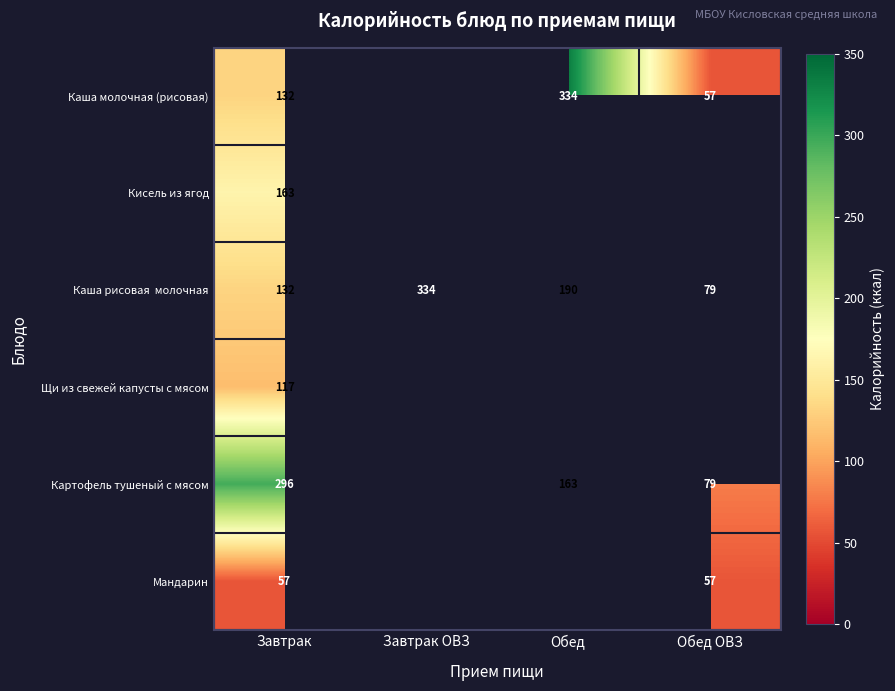

Is it true that Кисель из ягод equals 46 at Завтрак?

False